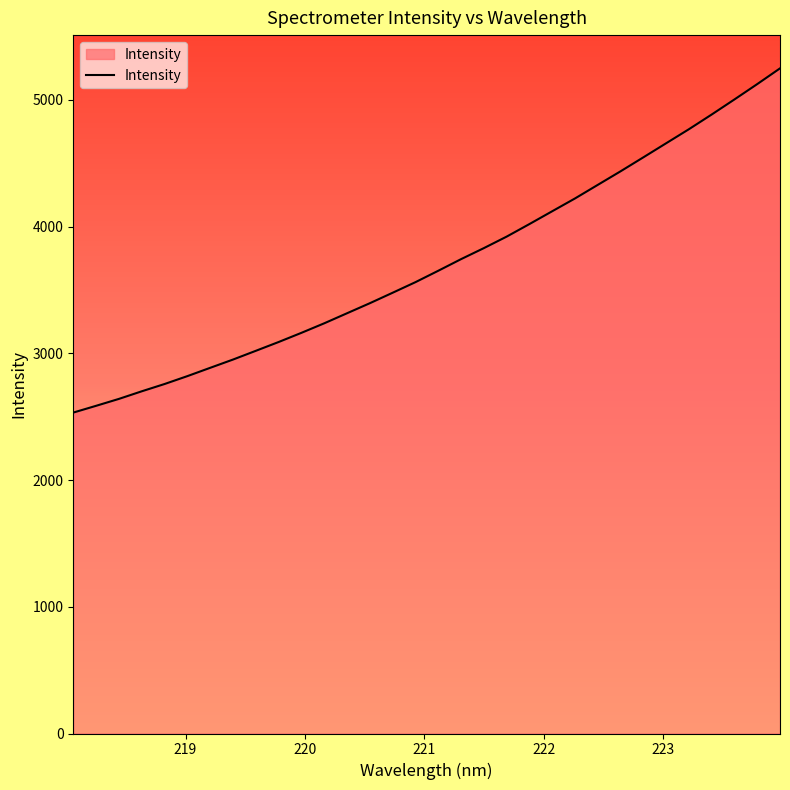

Does the chart display data point markers on the line(s)?

No